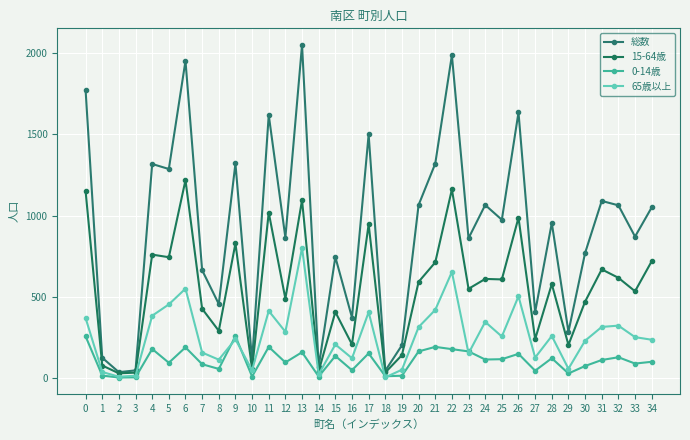

What is the total value across all series at 8?

908